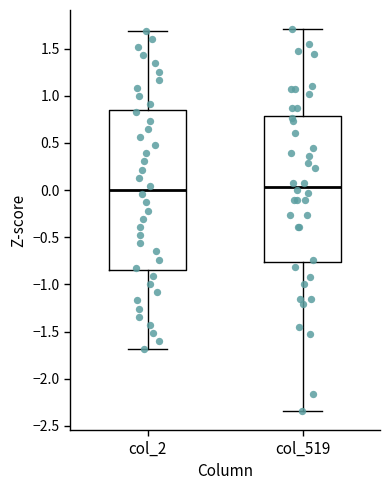

Reading left to right, read every box against the y-axis: the position of its median line, the range the box covers, and the ends of its whiskers. The values are not printed on the chart, so give them approximately, as read against the axis.

col_2: median 0.00, box -0.85 to 0.85, whiskers -1.70 to 1.70
col_519: median 0.05, box -0.75 to 0.80, whiskers -2.35 to 1.70